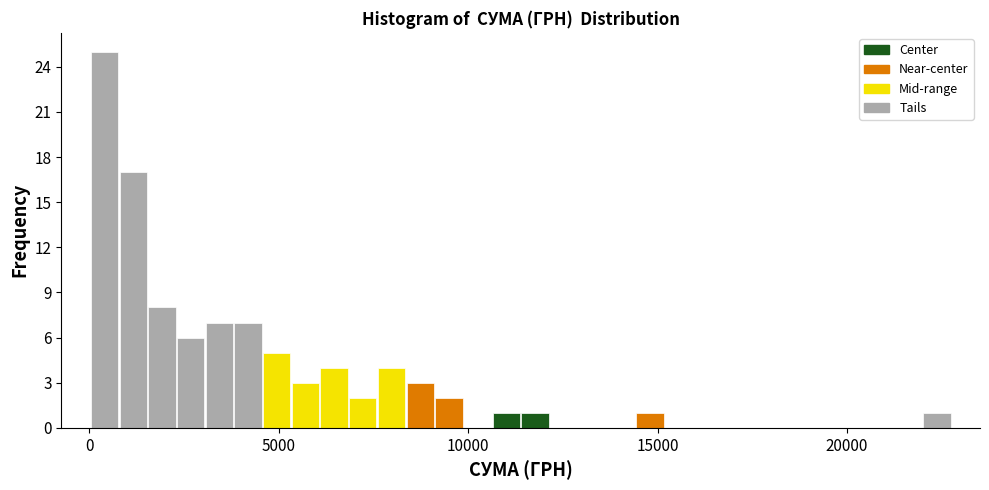

Read against the x-axis, roughly where is the centre of the tallest bar?

500